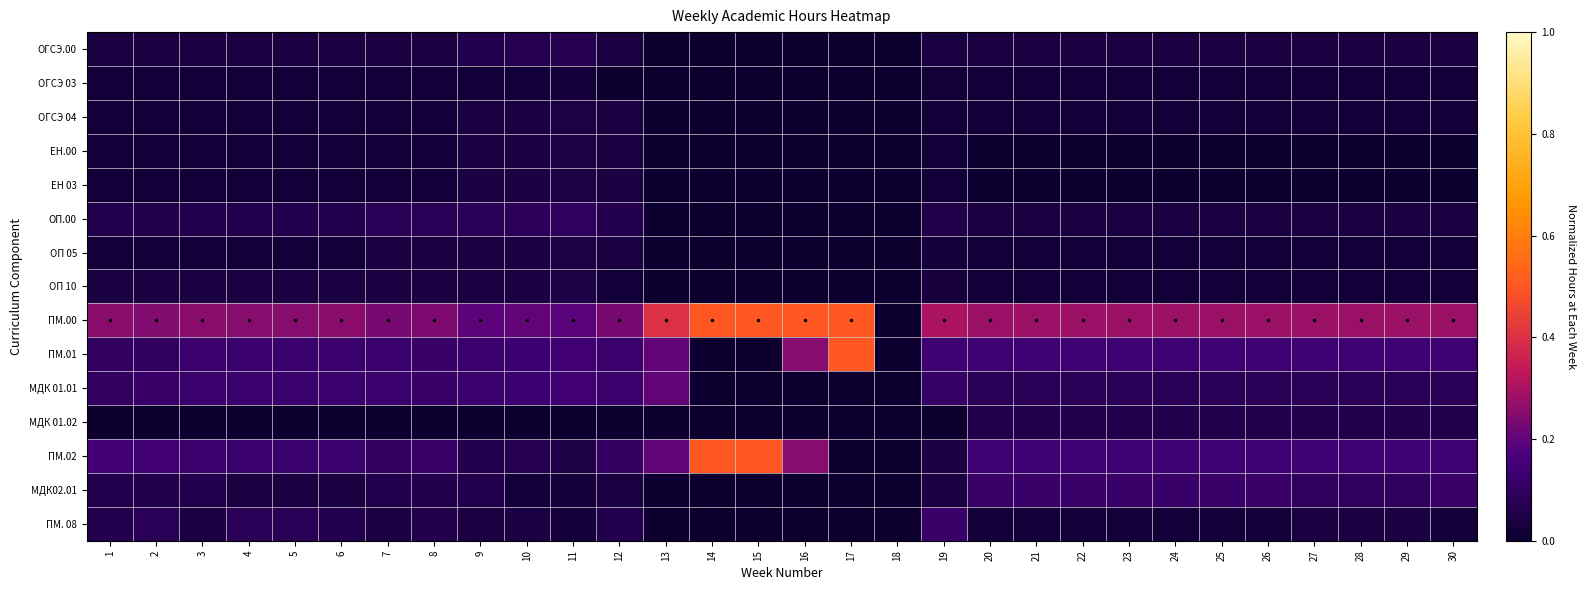

What is the total value across all series at 19?

1.0